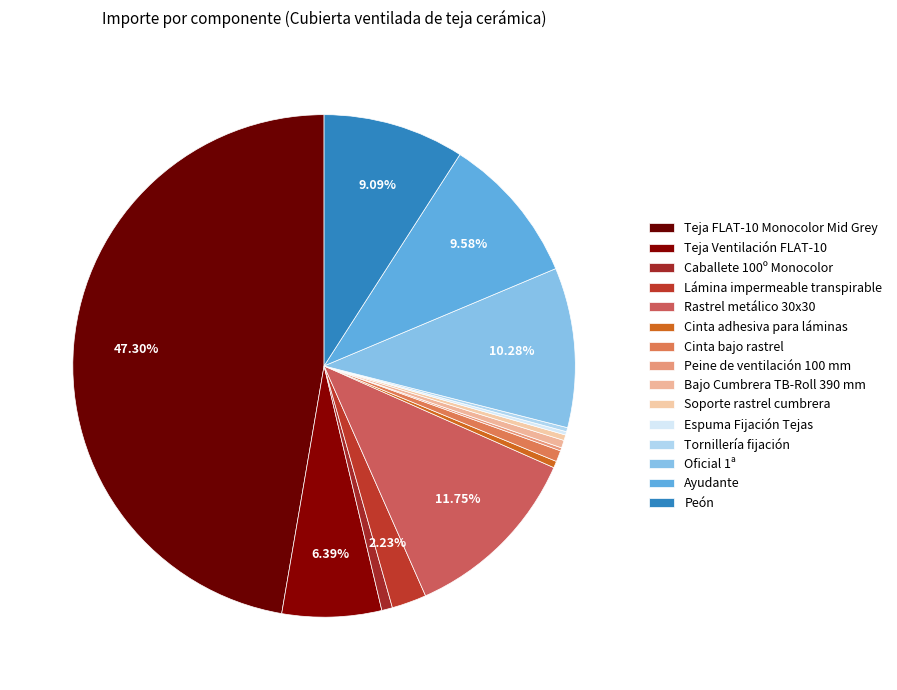

What is the change in value from Cinta adhesiva para láminas to Soporte rastrel cumbrera?

-0.1